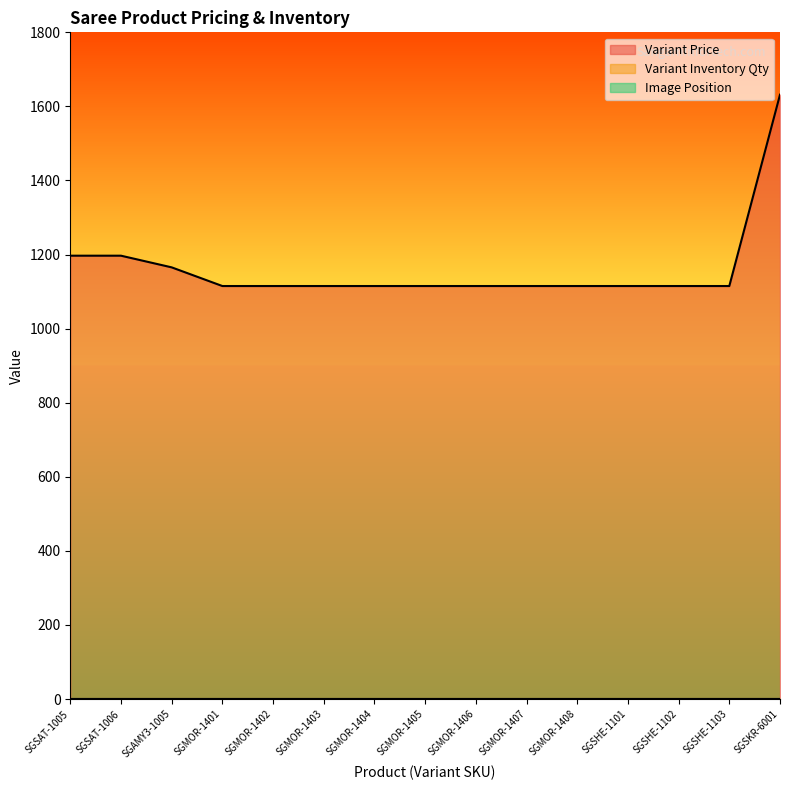

How many categories are shown in the chart?

15